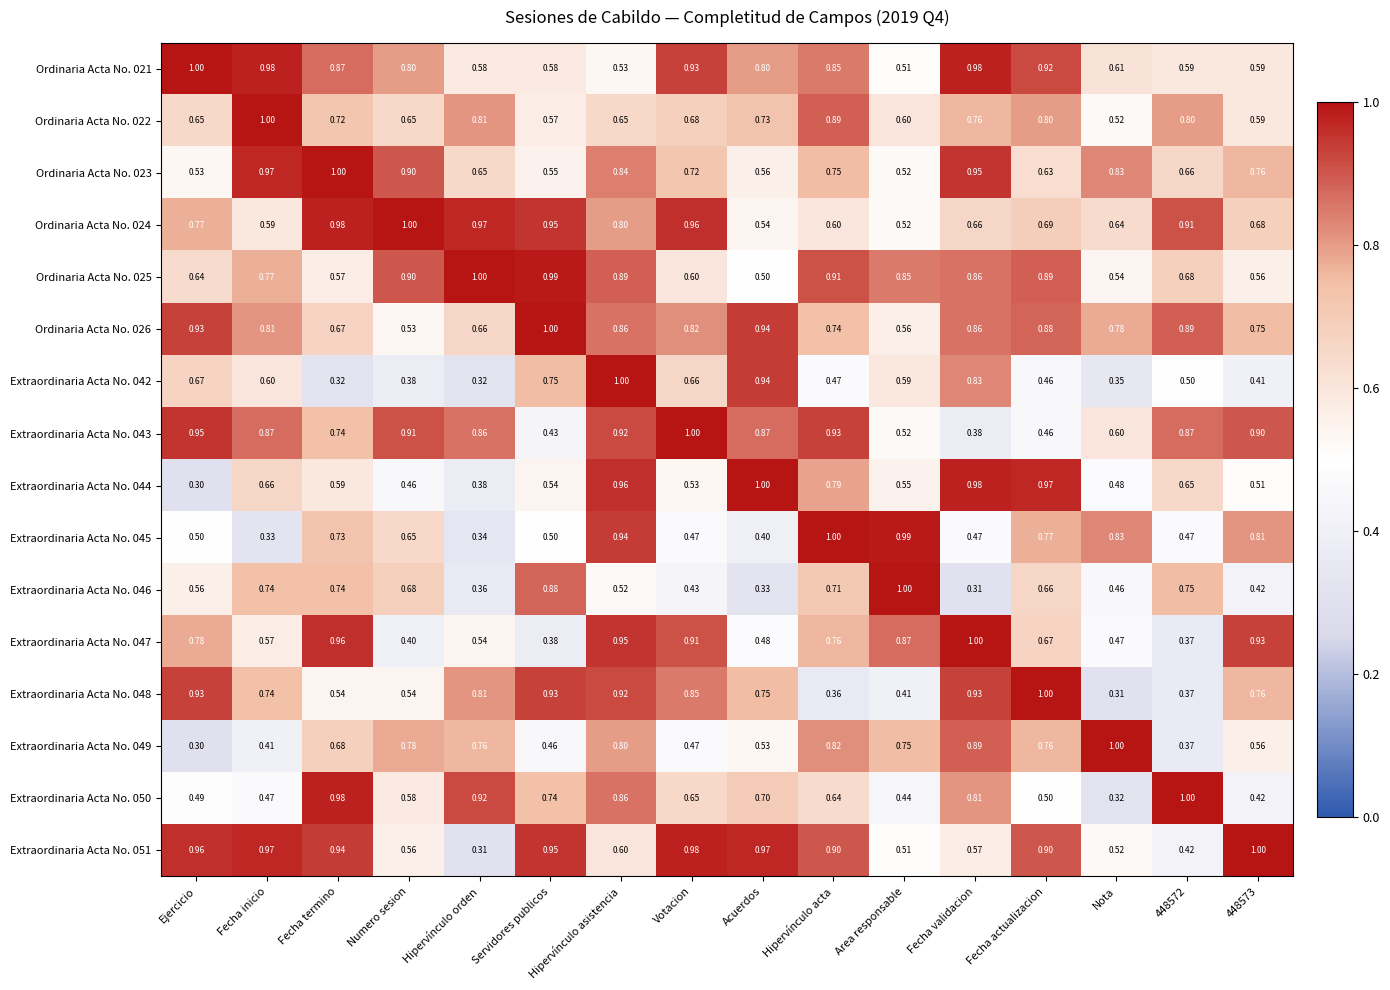

Where is Ordinaria Acta No. 021 nearest to the value 0?

Area responsable